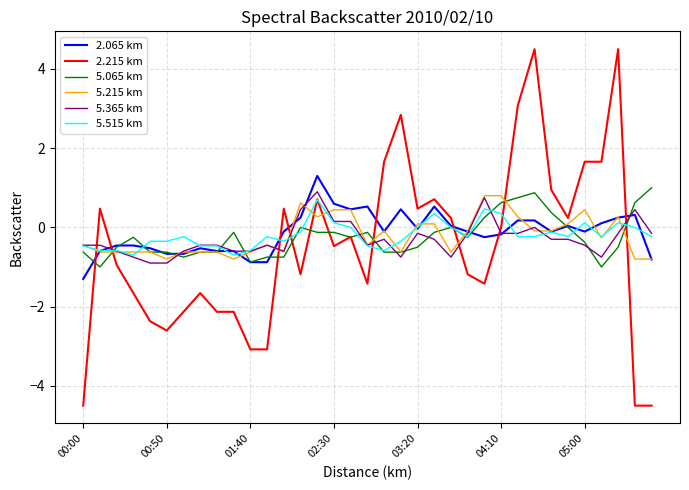

What is the maximum value shown in the chart?

4.5